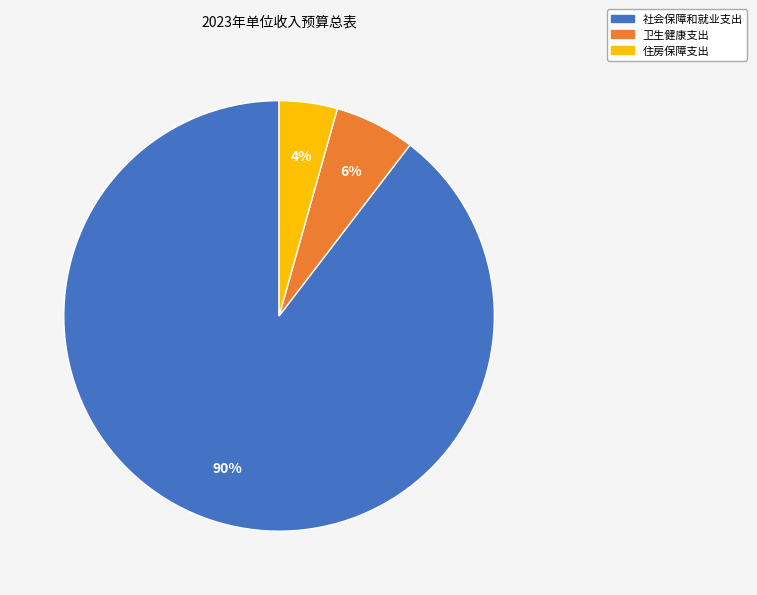

Combined, do 卫生健康支出 and 社会保障和就业支出 account for over 50%?

Yes